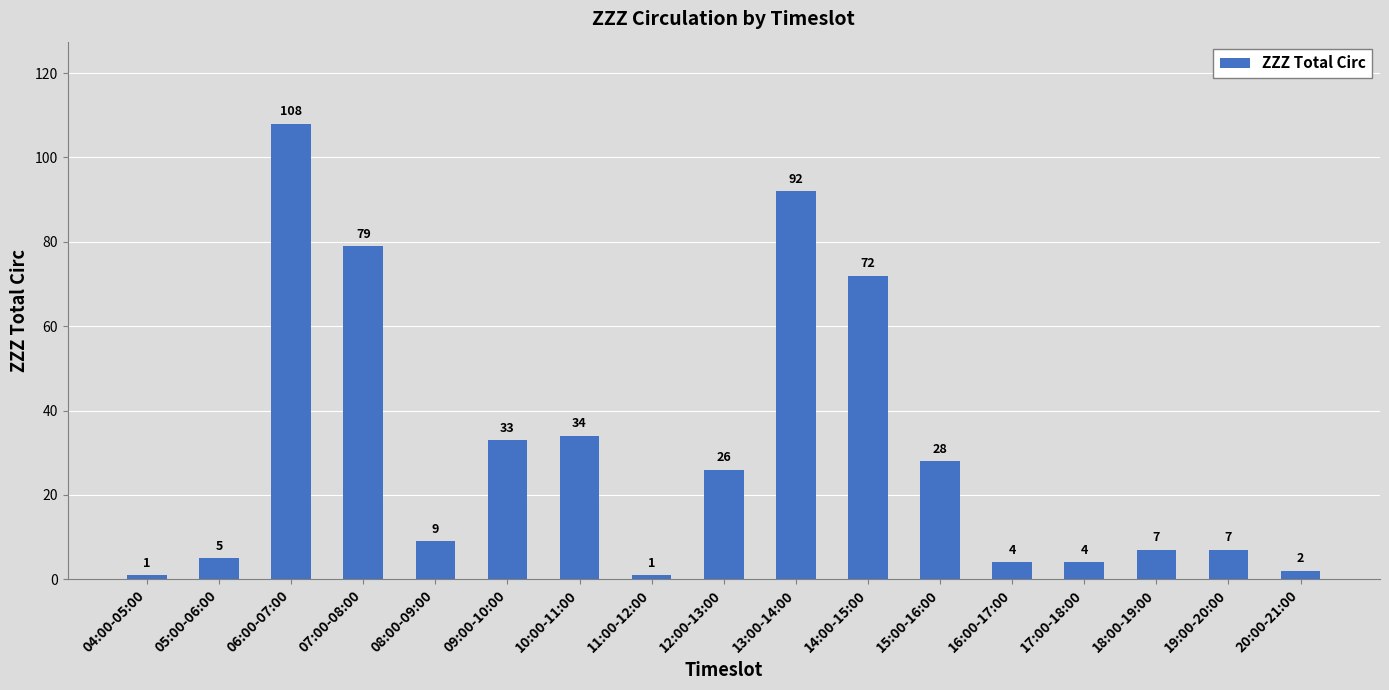

What is the difference between the second highest and second lowest values?

91